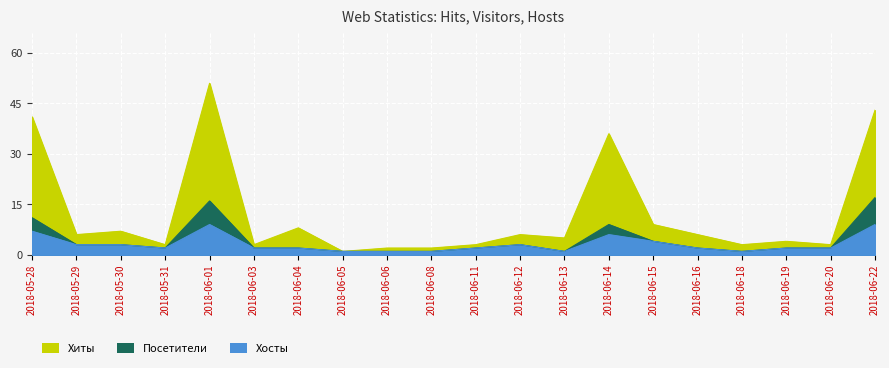

Rank the series by their maximum value, from highest to lowest.

Хиты, Посетители, Хосты